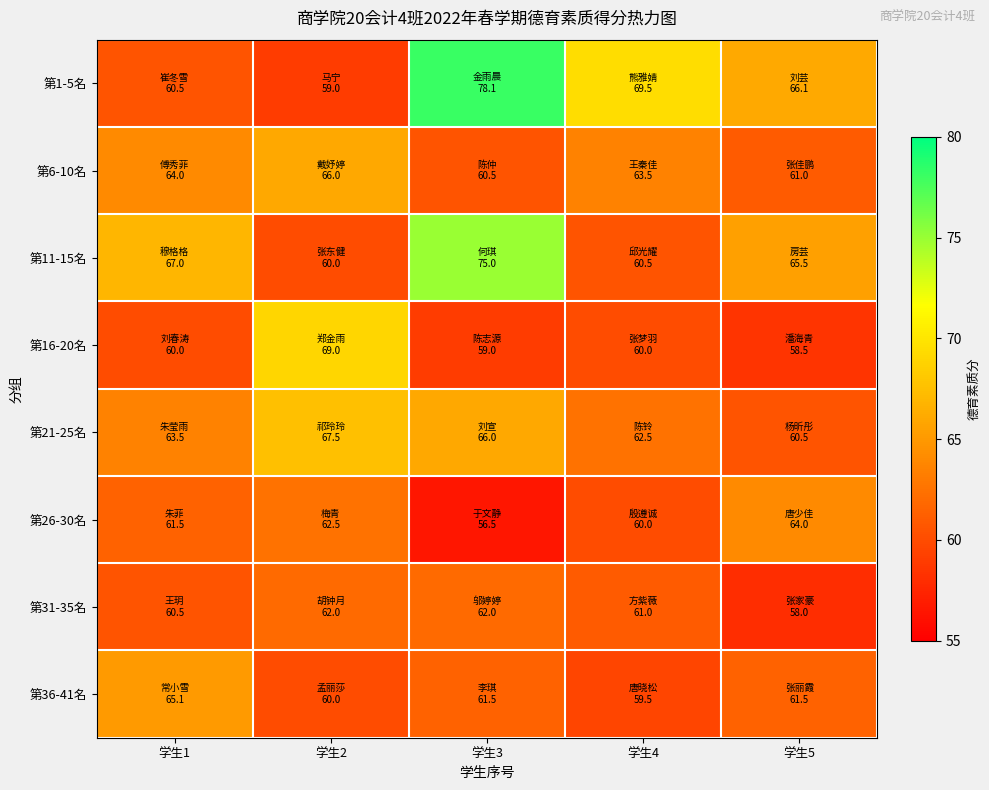

Rank the series by their maximum value, from lowest to highest.

第31-35名, 第26-30名, 第36-41名, 第6-10名, 第21-25名, 第16-20名, 第11-15名, 第1-5名